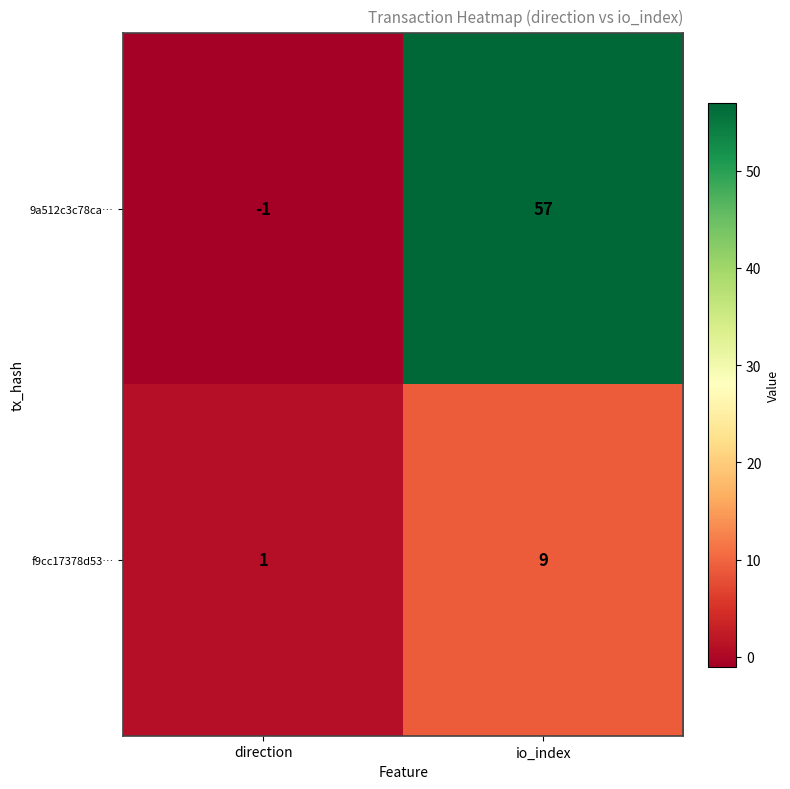

What is the difference between the highest and lowest values at direction?

2